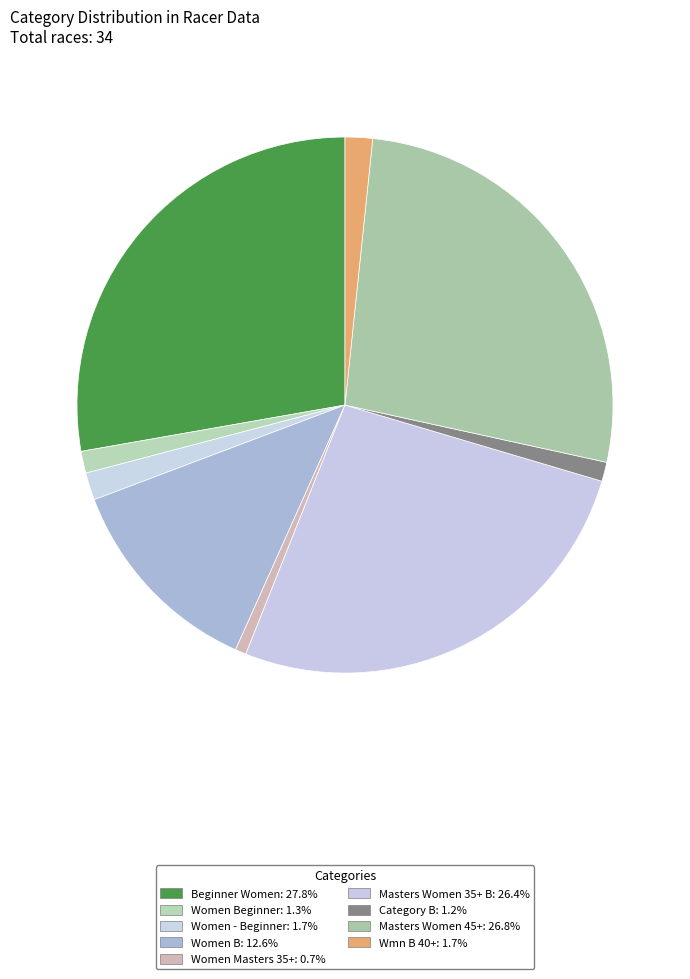

How many segments does this pie chart have?

9